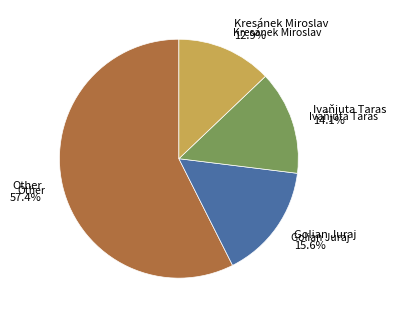

Does any single category account for the majority?

Yes